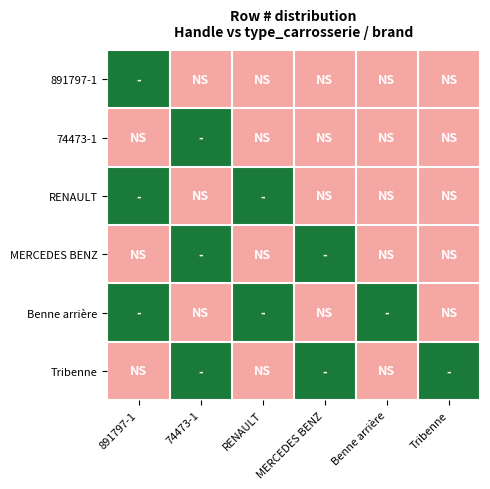

Reading left to right, extract all data points from this chart.

891797-1: 891797-1=1	74473-1=-1	RENAULT=-1	MERCEDES BENZ=-1	Benne arrière=-1	Tribenne=-1
74473-1: 891797-1=-1	74473-1=1	RENAULT=-1	MERCEDES BENZ=-1	Benne arrière=-1	Tribenne=-1
RENAULT: 891797-1=1	74473-1=-1	RENAULT=1	MERCEDES BENZ=-1	Benne arrière=-1	Tribenne=-1
MERCEDES BENZ: 891797-1=-1	74473-1=1	RENAULT=-1	MERCEDES BENZ=1	Benne arrière=-1	Tribenne=-1
Benne arrière: 891797-1=1	74473-1=-1	RENAULT=1	MERCEDES BENZ=-1	Benne arrière=1	Tribenne=-1
Tribenne: 891797-1=-1	74473-1=1	RENAULT=-1	MERCEDES BENZ=1	Benne arrière=-1	Tribenne=1